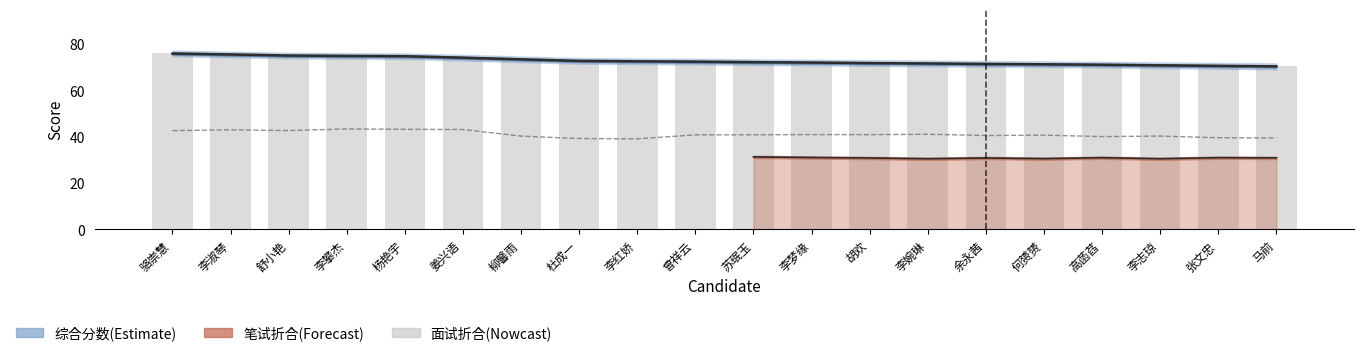

List the series in order of their overall mean, highest first.

综合分数, 面试折合分数, 笔试折合分数